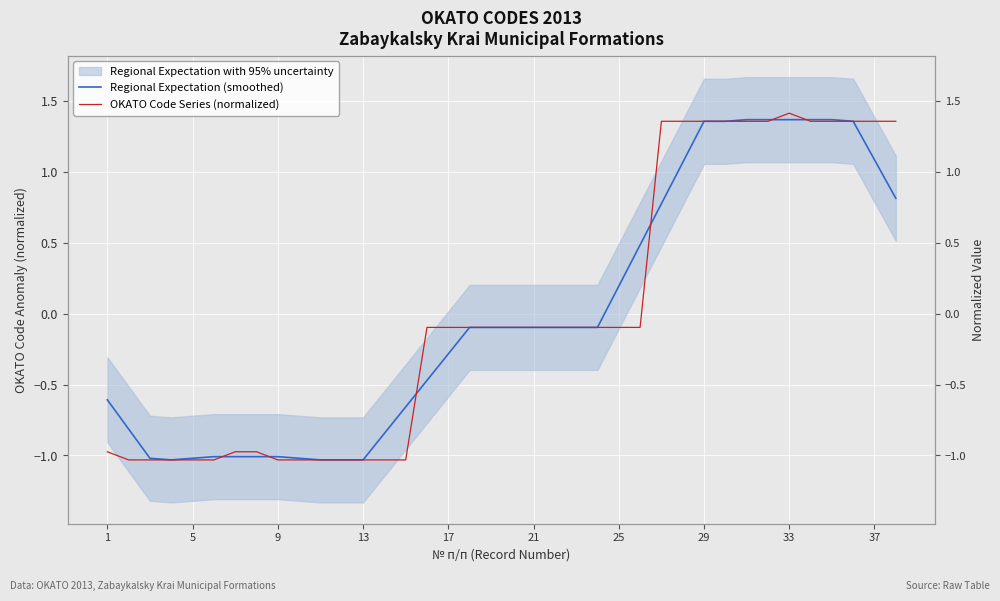

At how many categories does at least one series exceed 0?

14